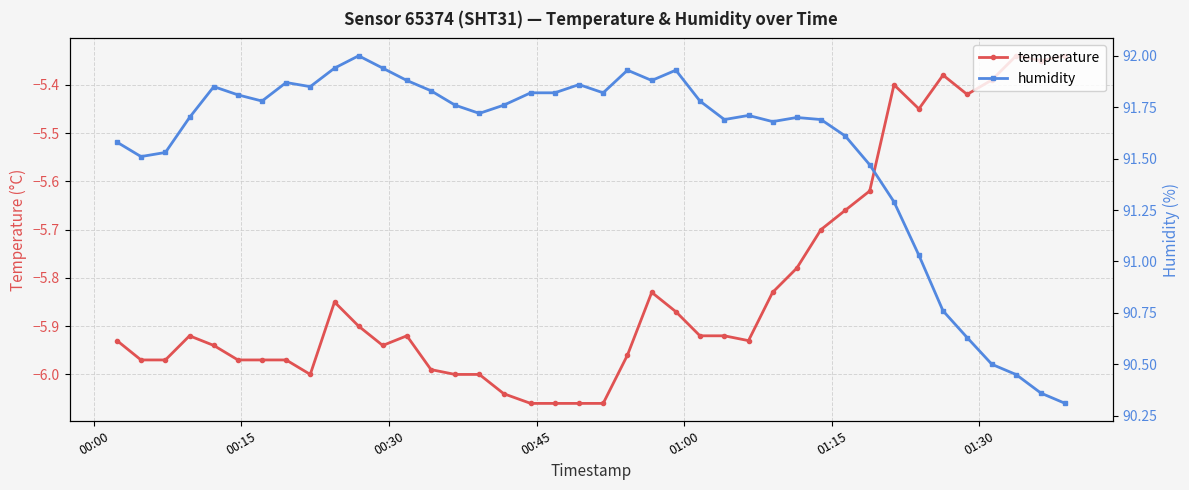

True or false: temperature has more than 1 points higher than both neighbors.

True